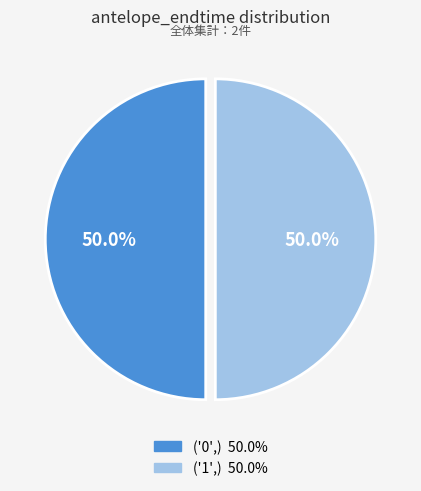

Is it true that ('1',) is 50% of the pie?

True